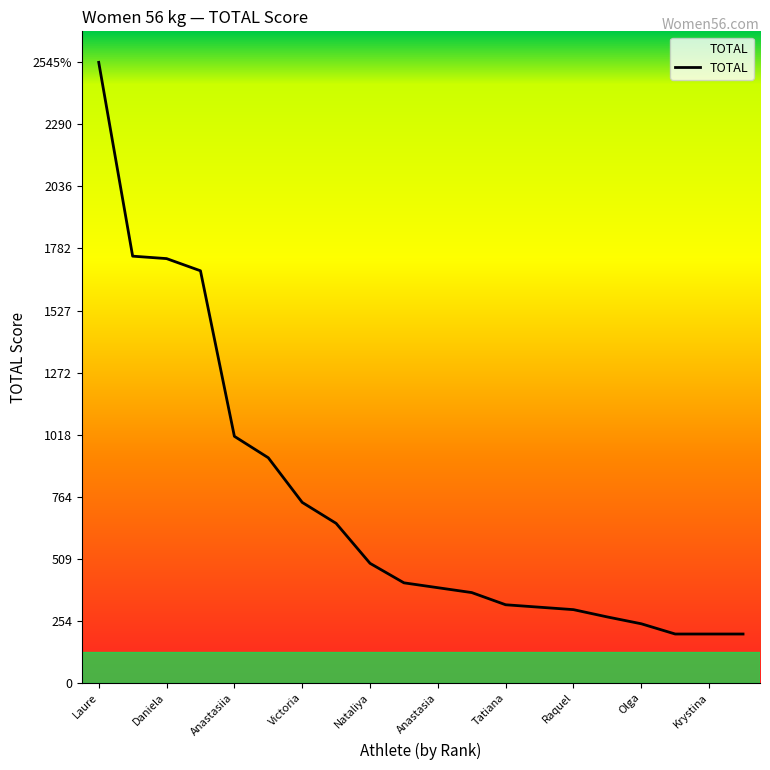

What is the average value?

738